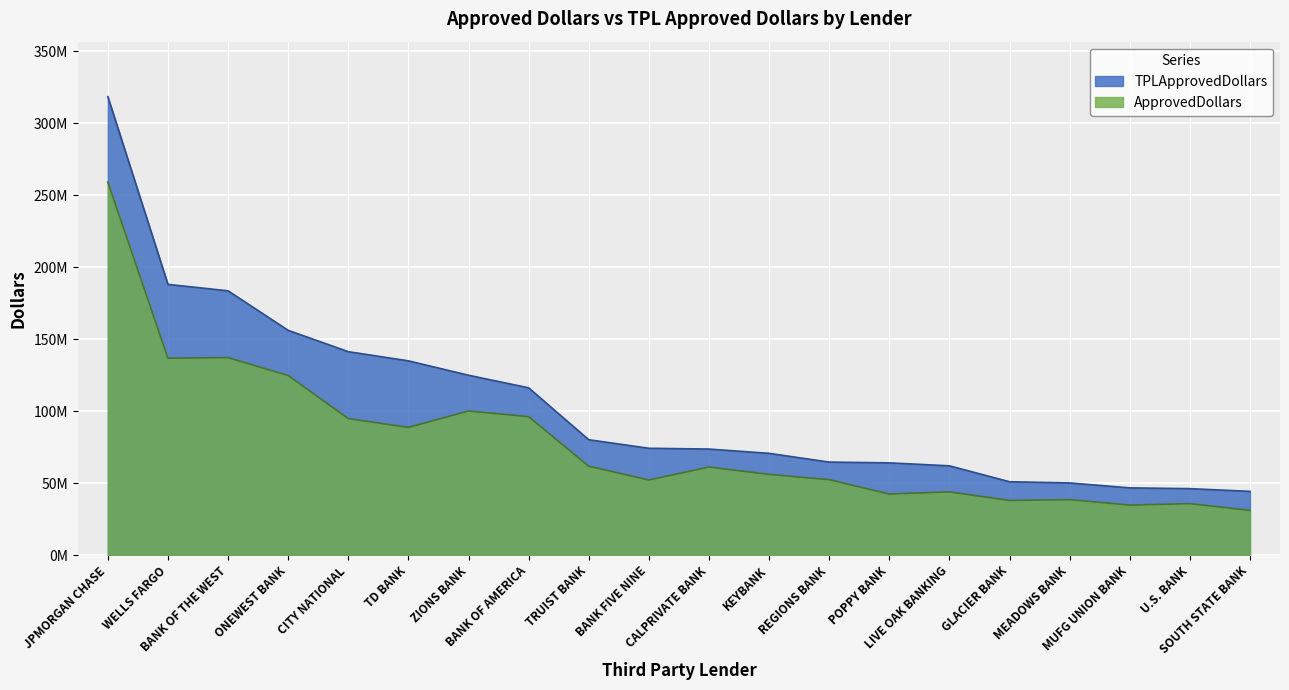

True or false: ApprovedDollars has more than 2 points higher than both neighbors.

True